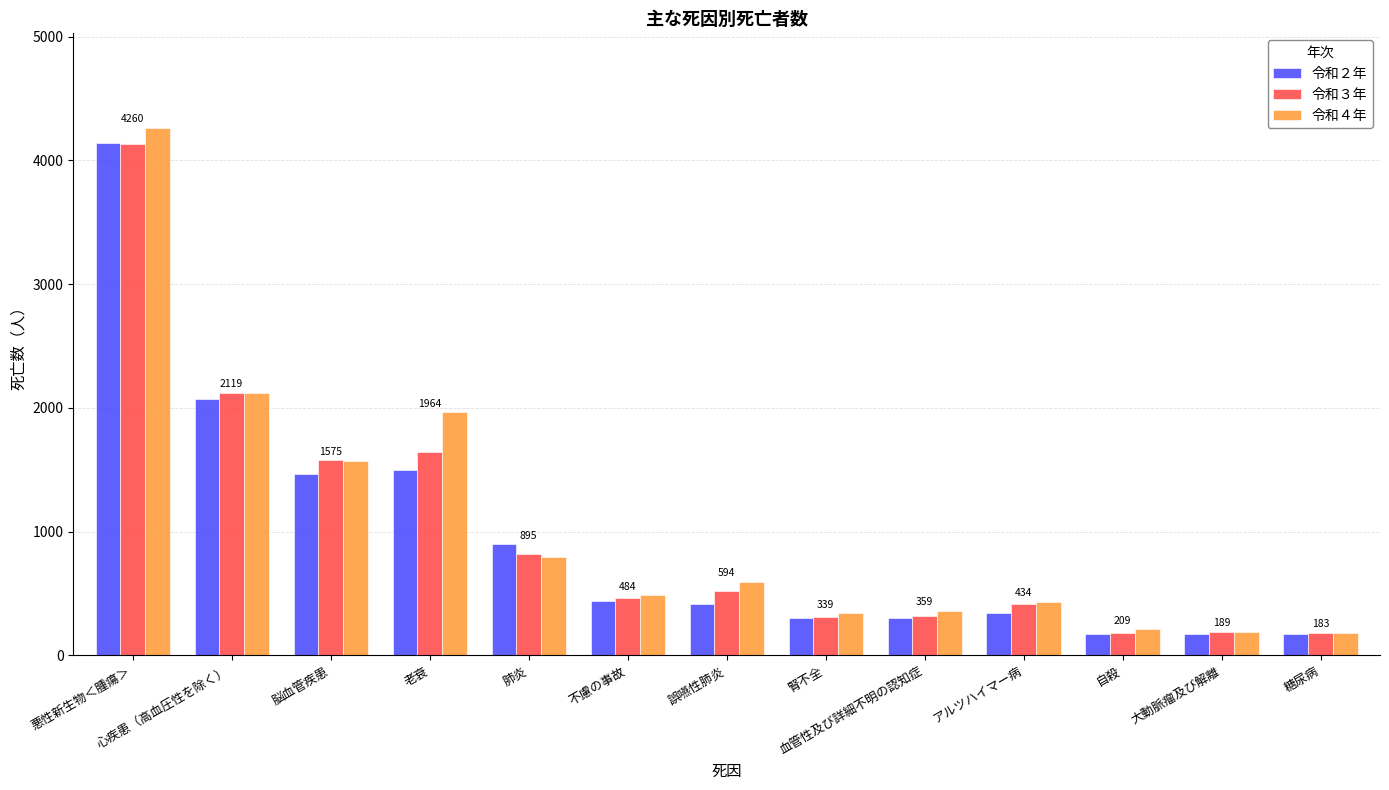

At how many categories does at least one series exceed 2570?

1